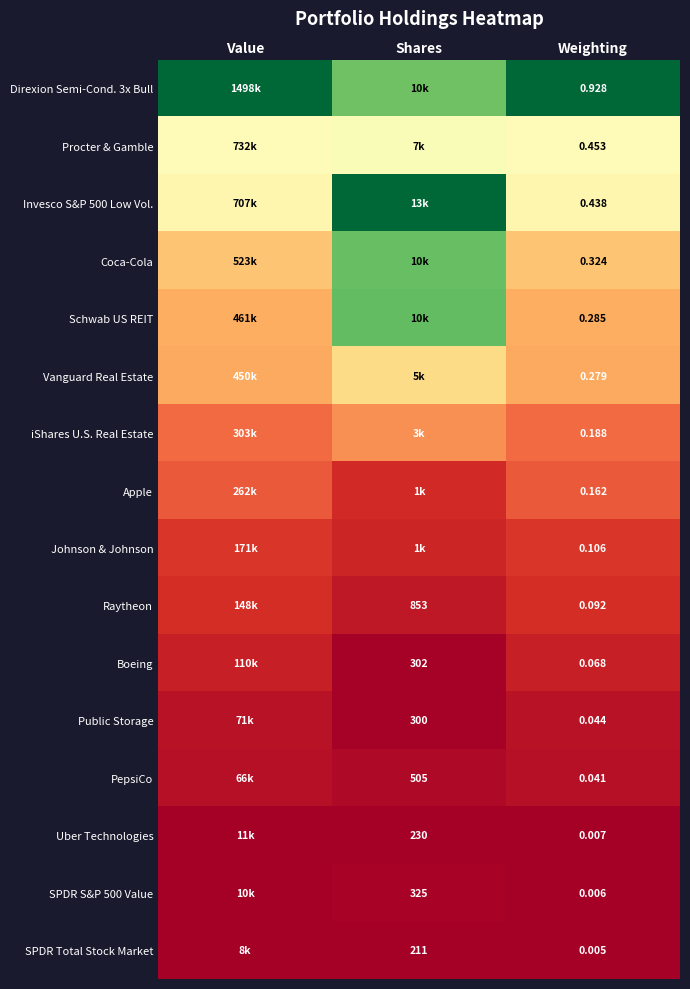

Is the value of iShares U.S. Real Estate at Weighting greater than the value of Direxion Semi-Cond. 3x Bull at Weighting?

No